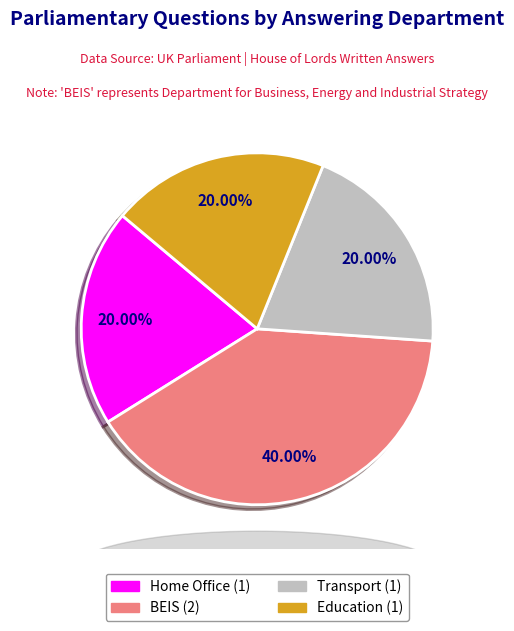

Does any single category account for the majority?

No